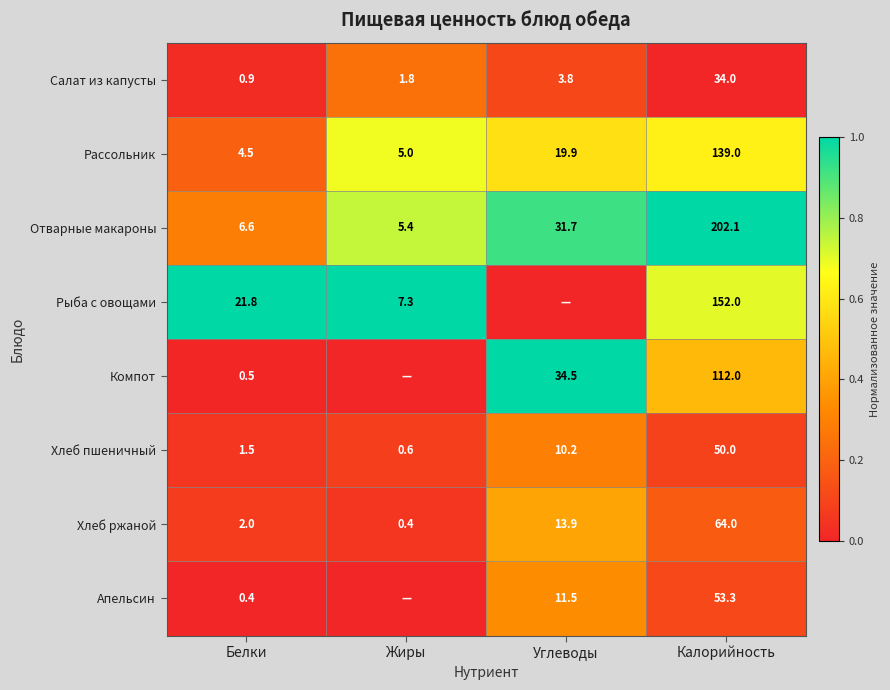

What is the maximum value for Хлеб пшеничный?

50.0